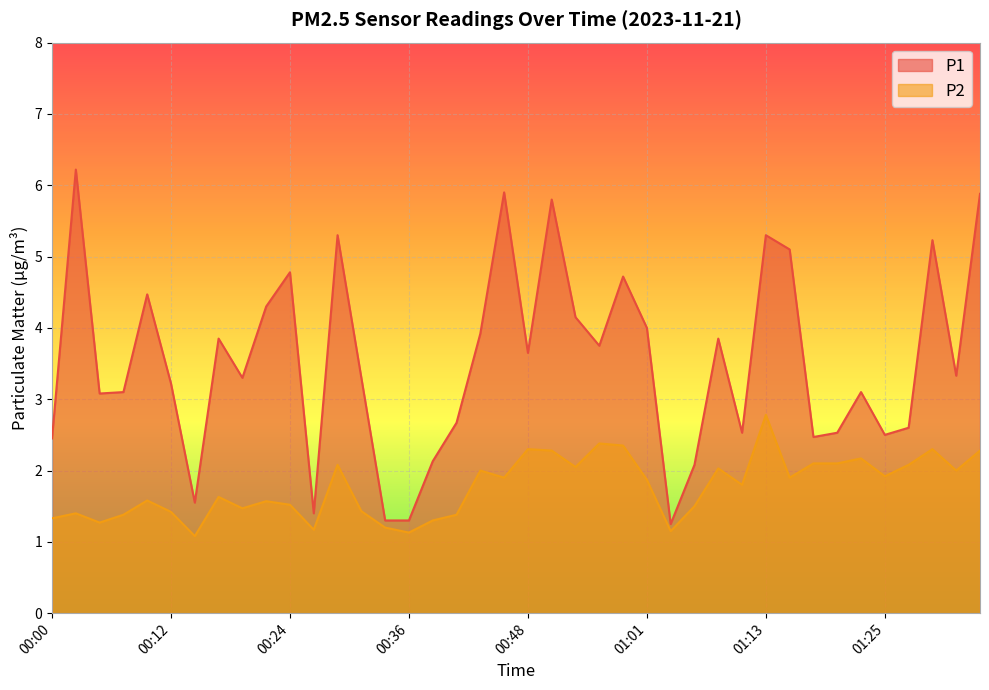

What is the label of the 32nd point from the right?

00:19